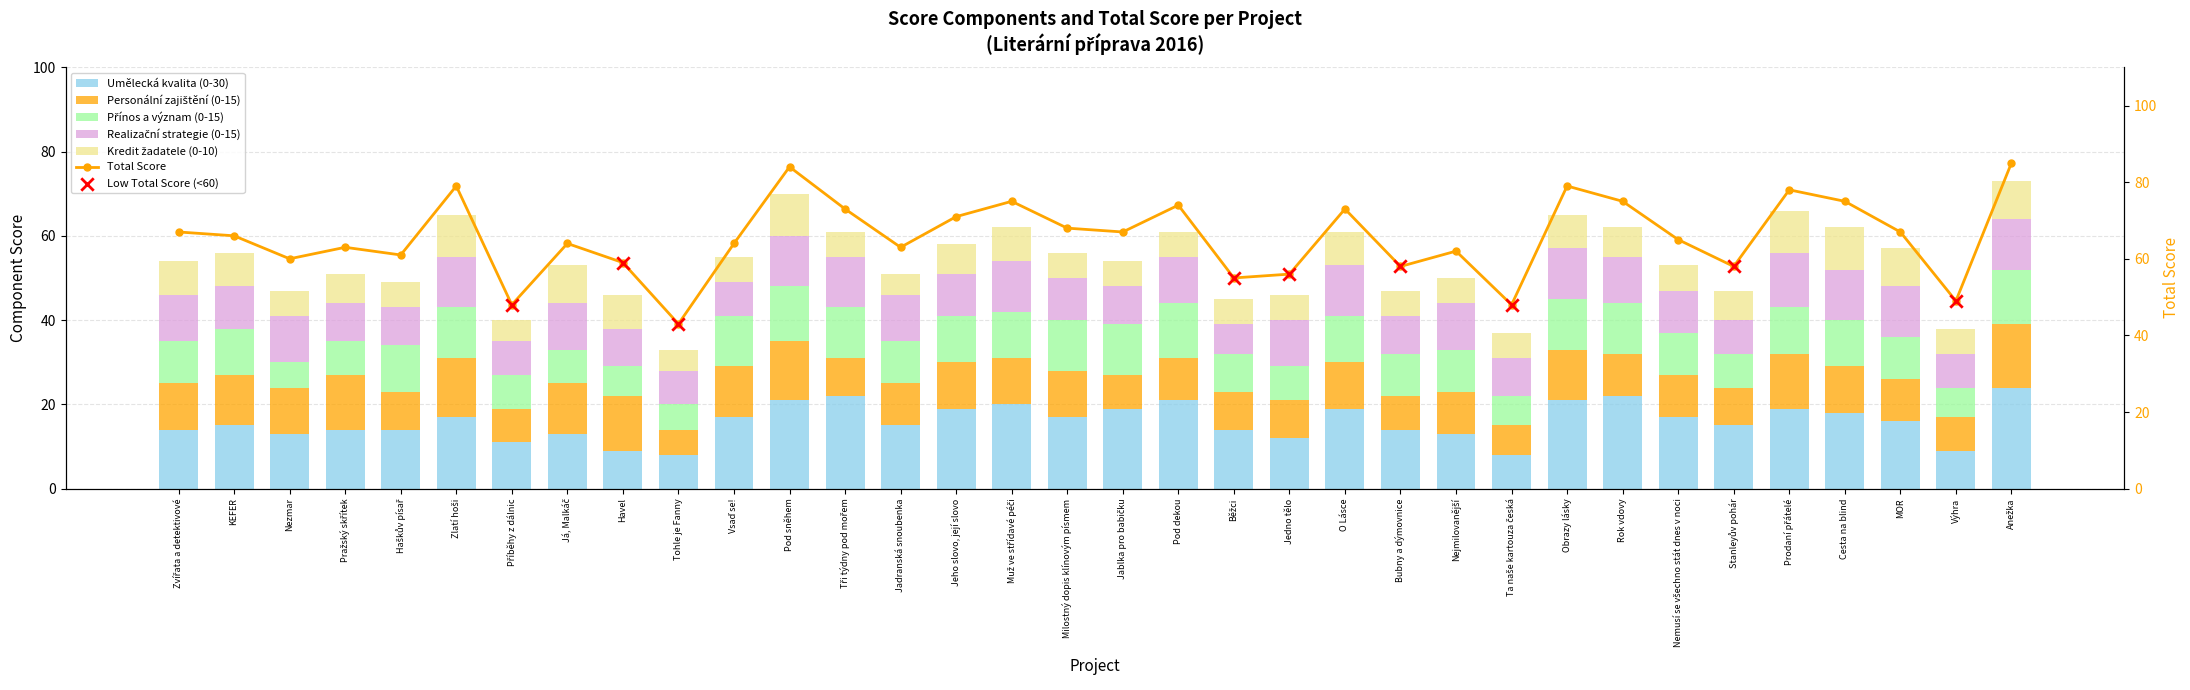

Is the value of Umělecká kvalita (0-30) at Jedno tělo greater than the value of Přínos a význam (0-15) at Výhra?

Yes